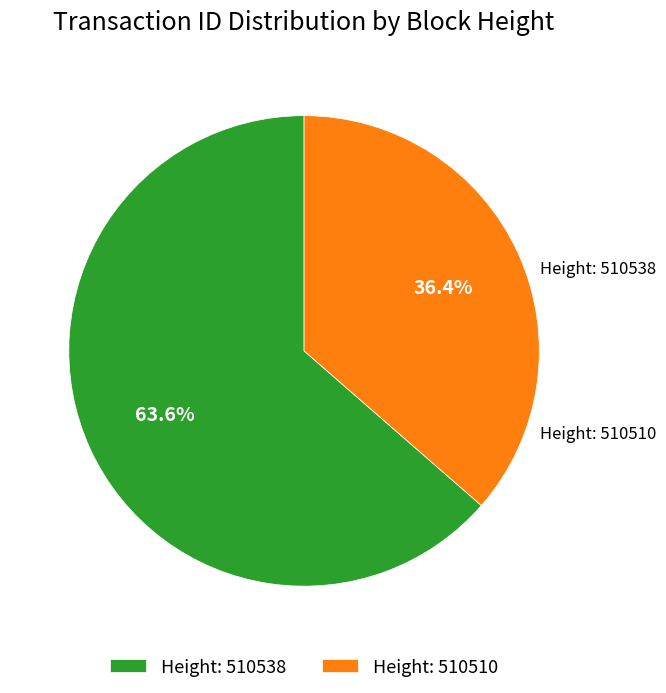

How many slices are in this pie chart?

2